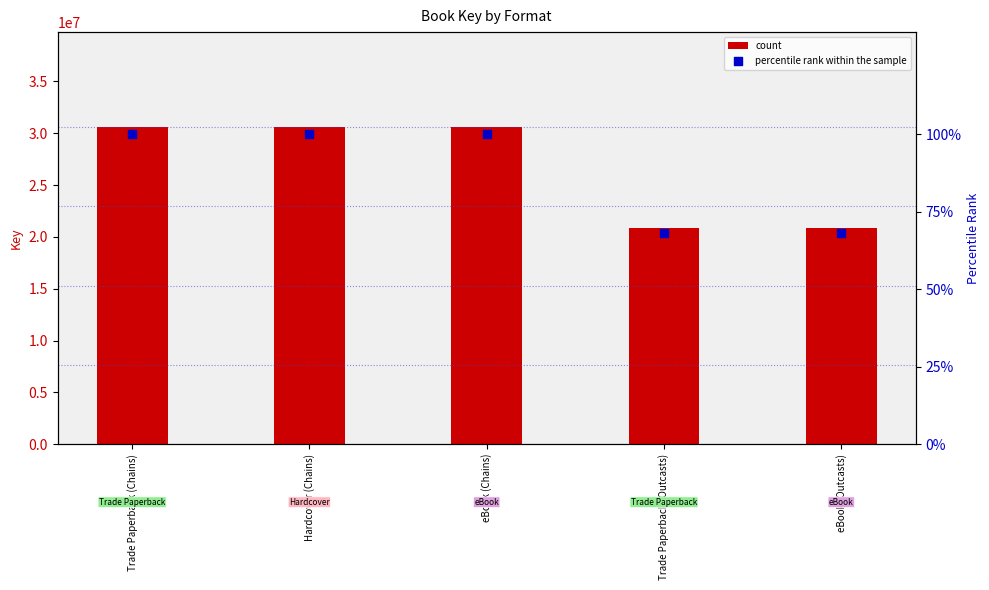

Which series has the largest Y range (max minus min)?

Key